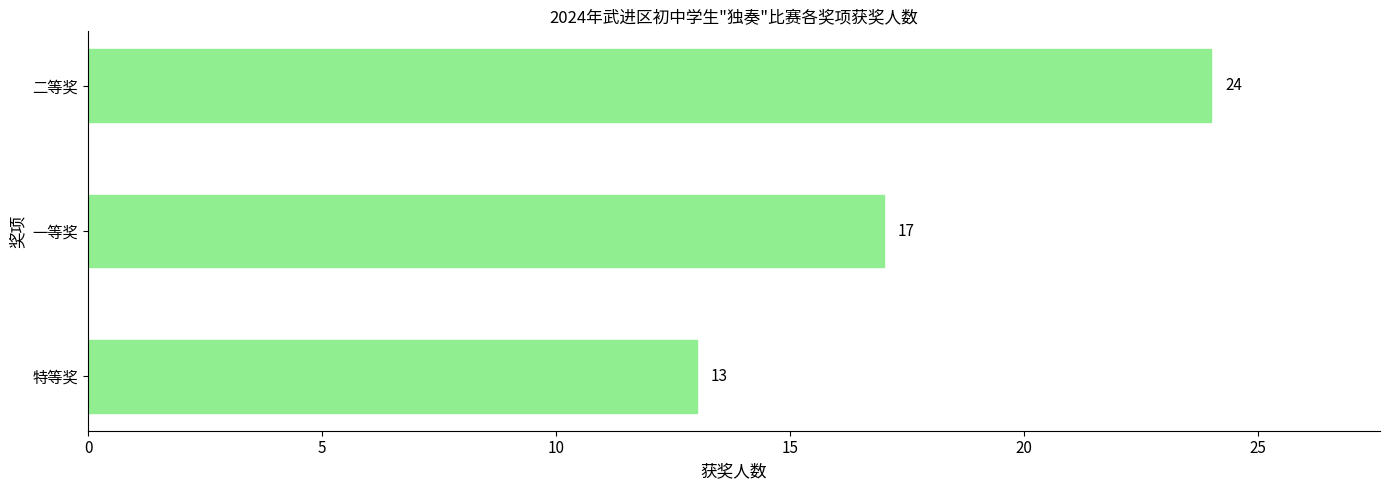

What is the difference between the maximum and minimum values?

11